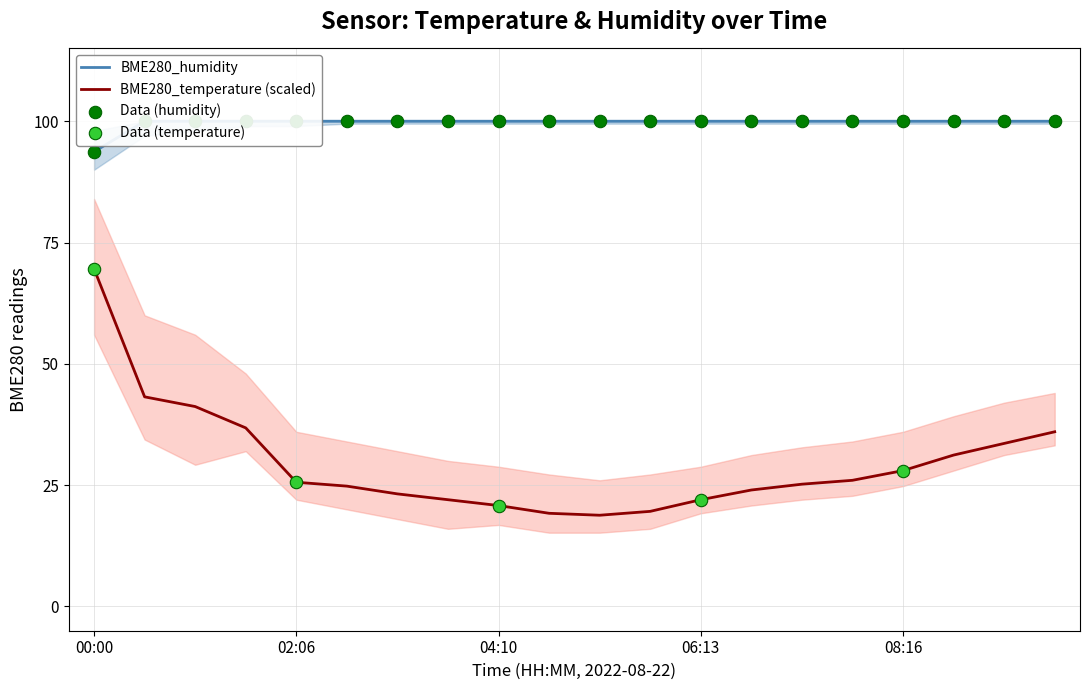

Which series has the largest total across all categories?

BME280_humidity